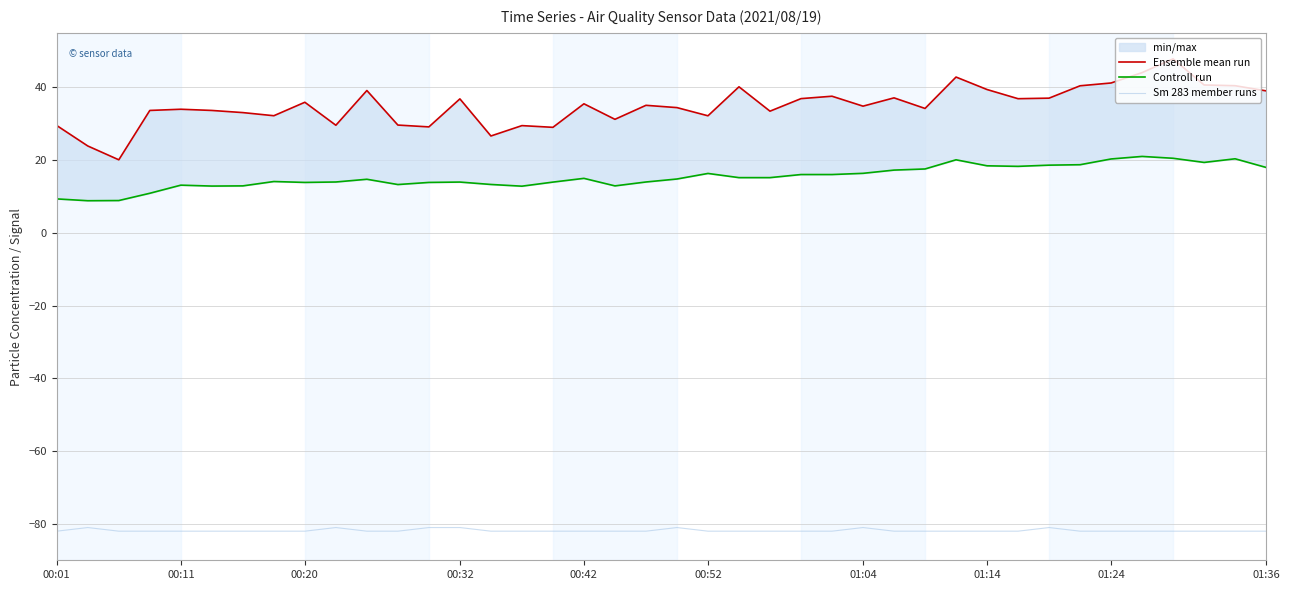

At 10, list the series in order from largest to smallest.

Ensemble mean run, Controll run, Sm 283 member runs